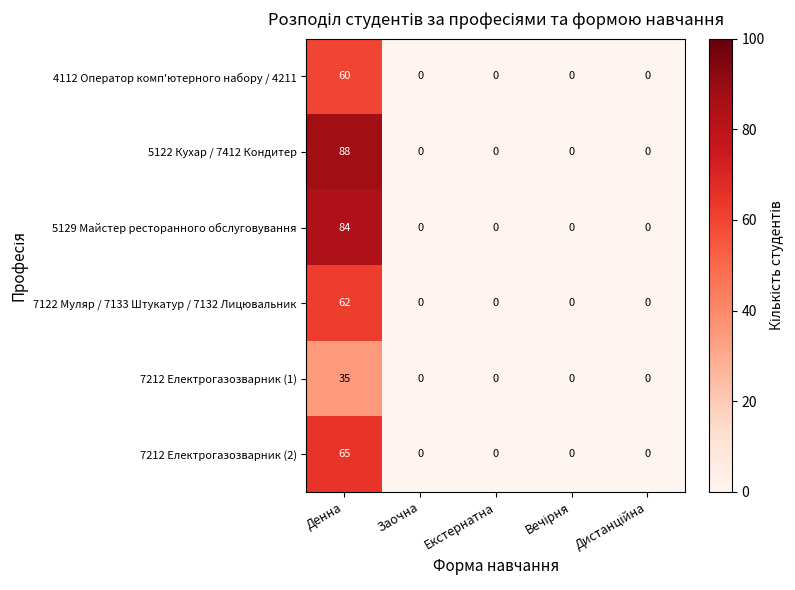

At how many categories does at least one series exceed 47?

1